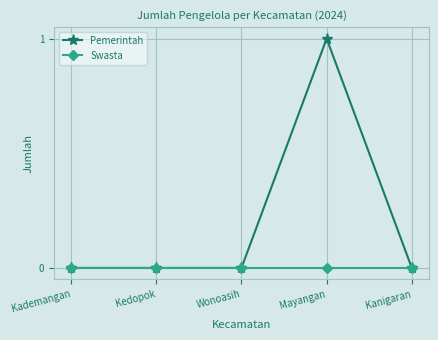

Does the chart display data point markers on the line(s)?

Yes